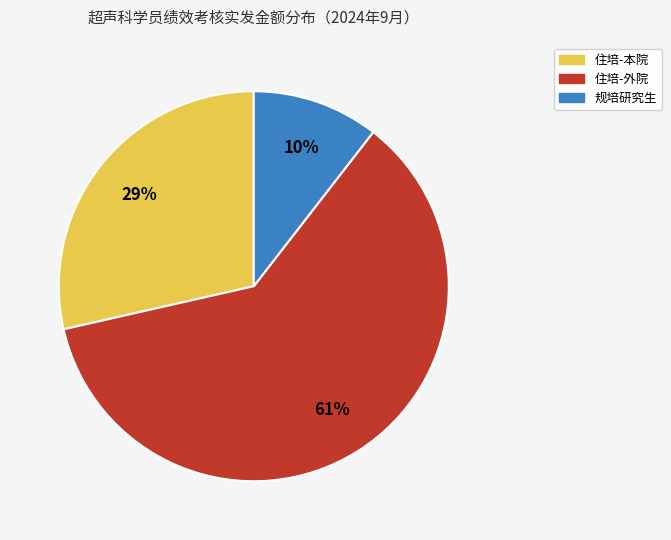

Does any single category account for the majority?

Yes